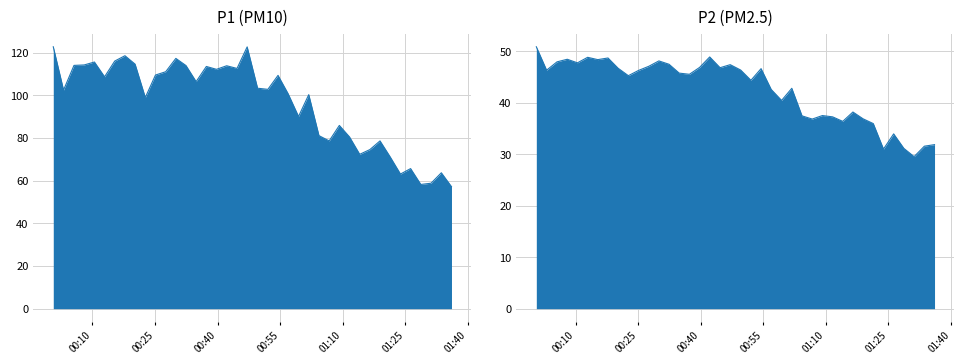

True or false: P1 and P2 cross at least once.

False